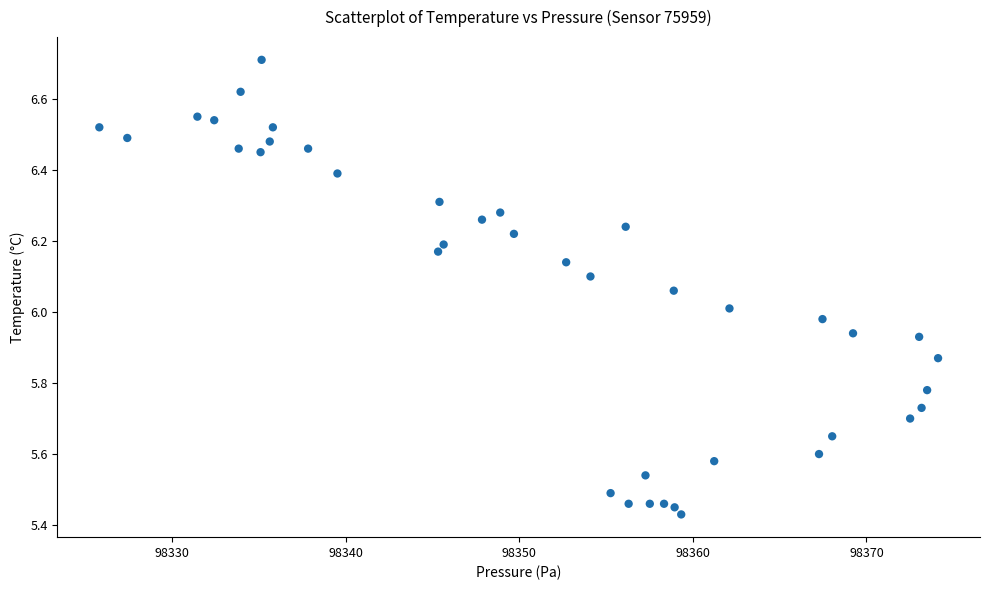

What is the range of X values (max minus min)?

48.3